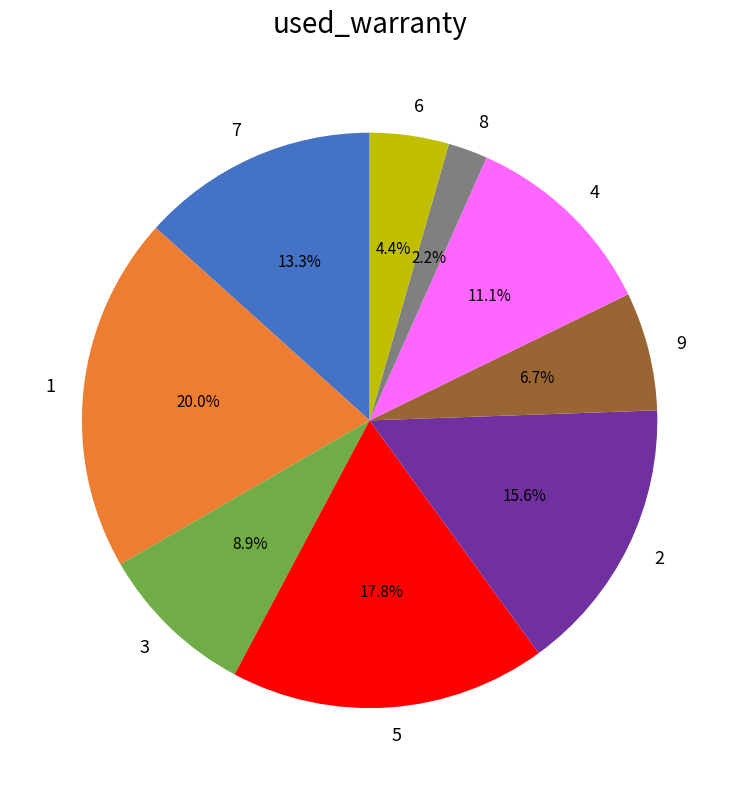

Which category has the biggest portion of the pie?

1